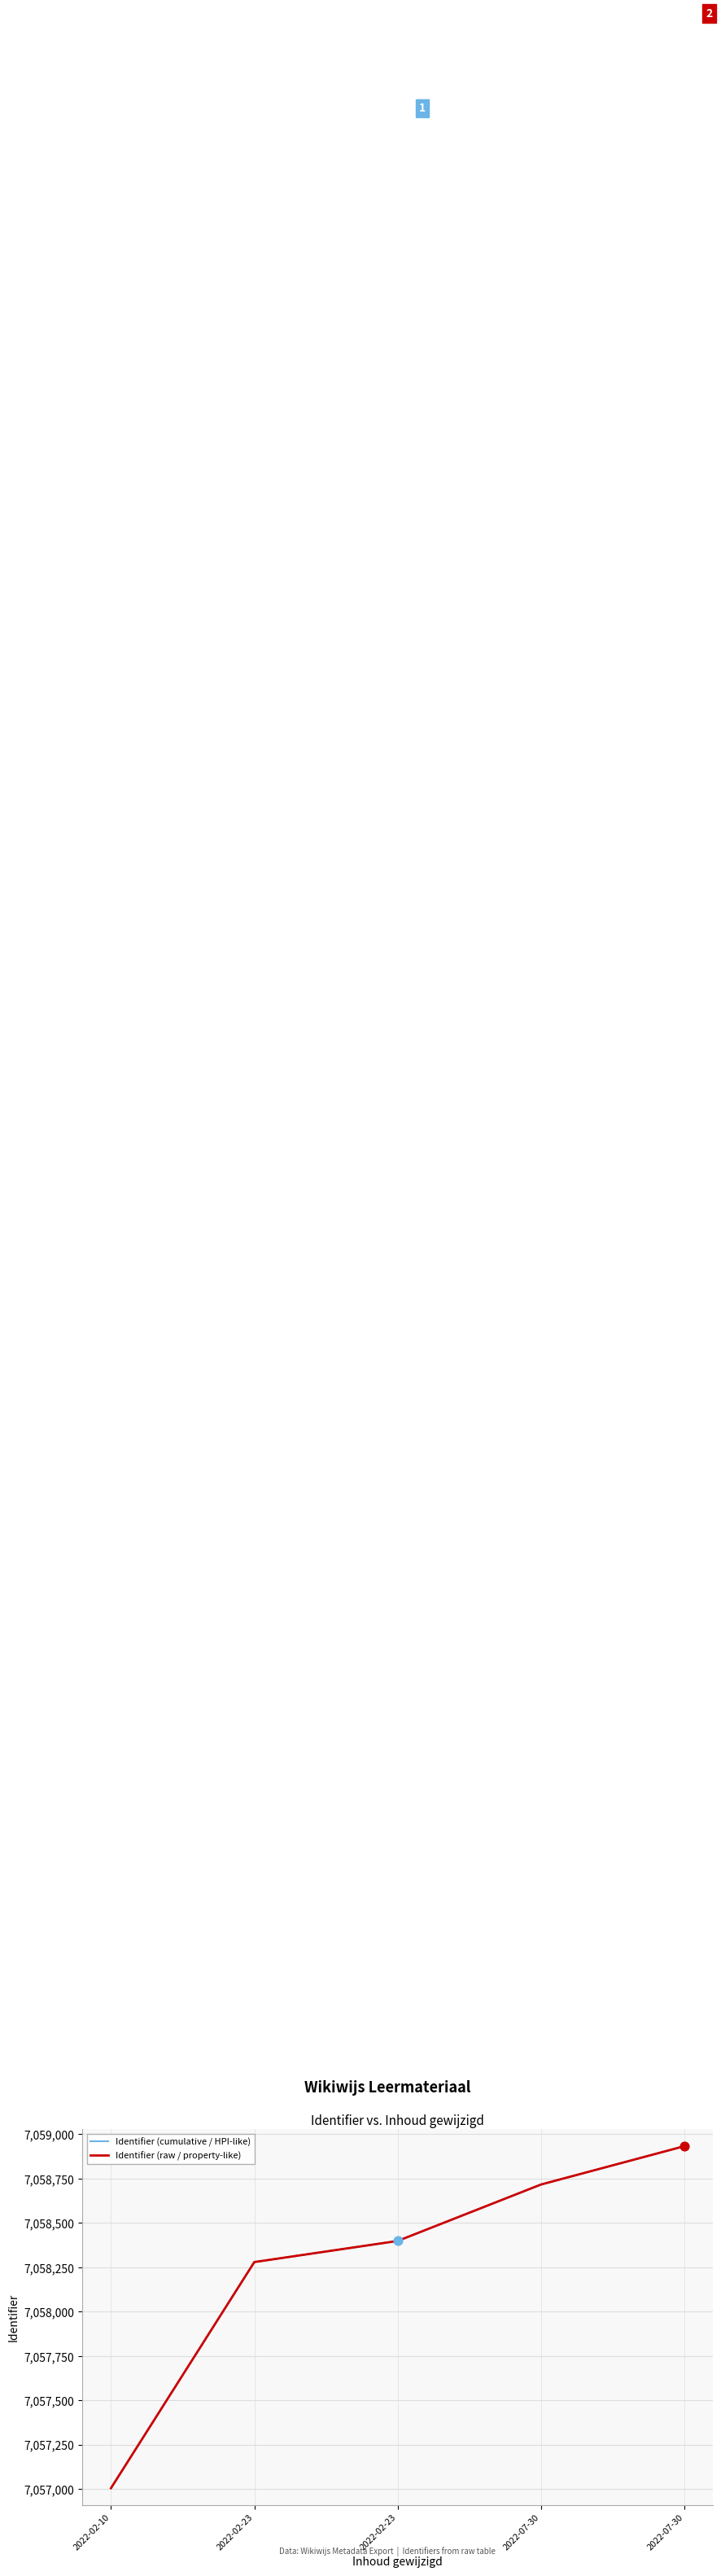

Does the chart have visible grid lines?

Yes